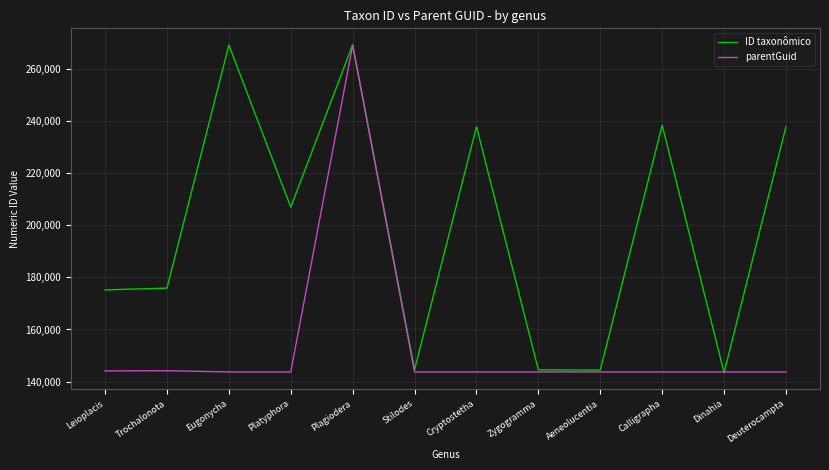

List the series in order of their overall mean, highest first.

ID taxonômico, parentGuid